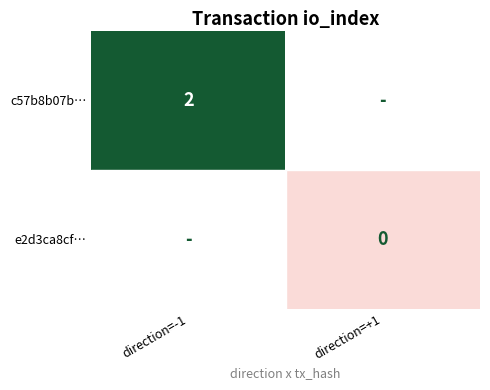

The c57b8b07b… series shows 2 at direction=-1. True or false?

True